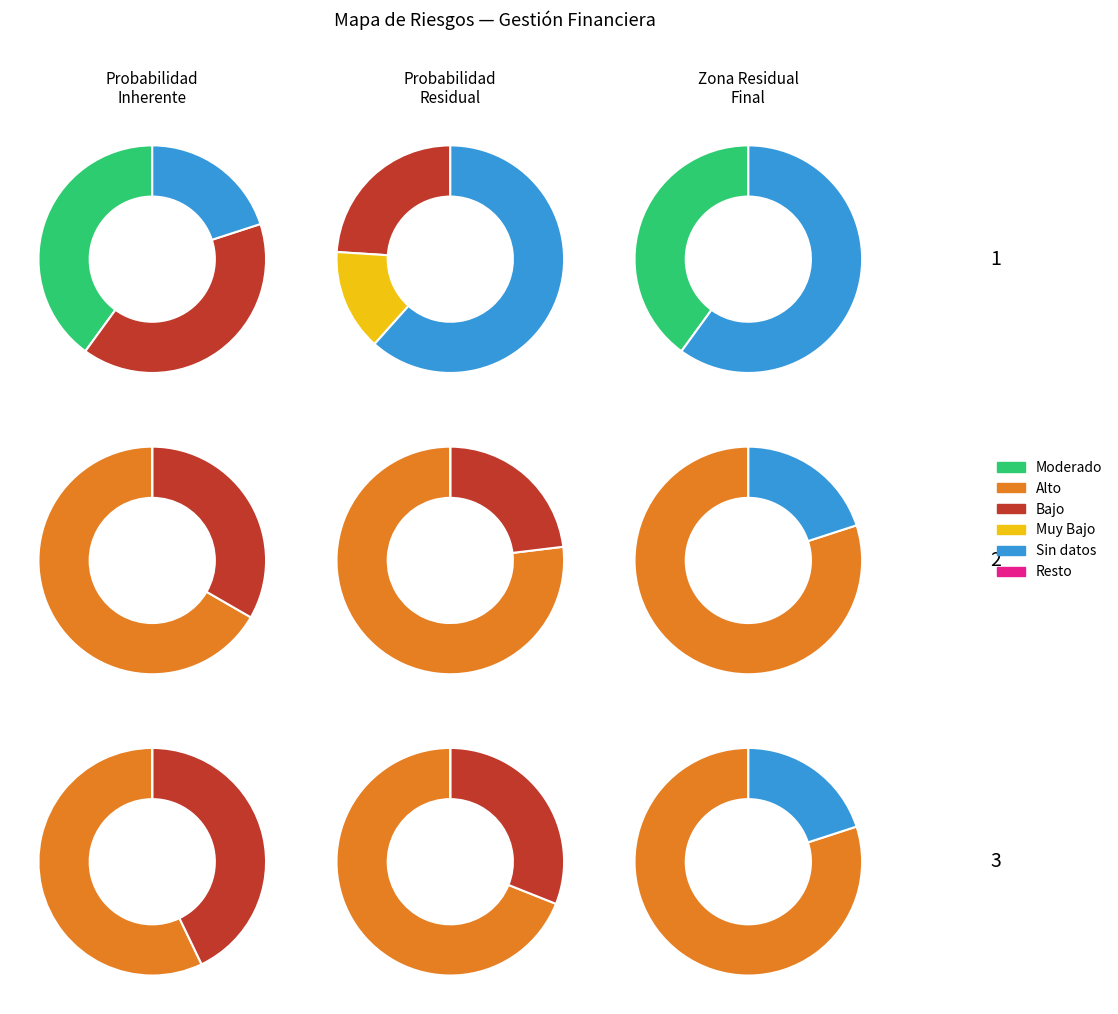

To the nearest percent, what is the average slice percentage?

33%